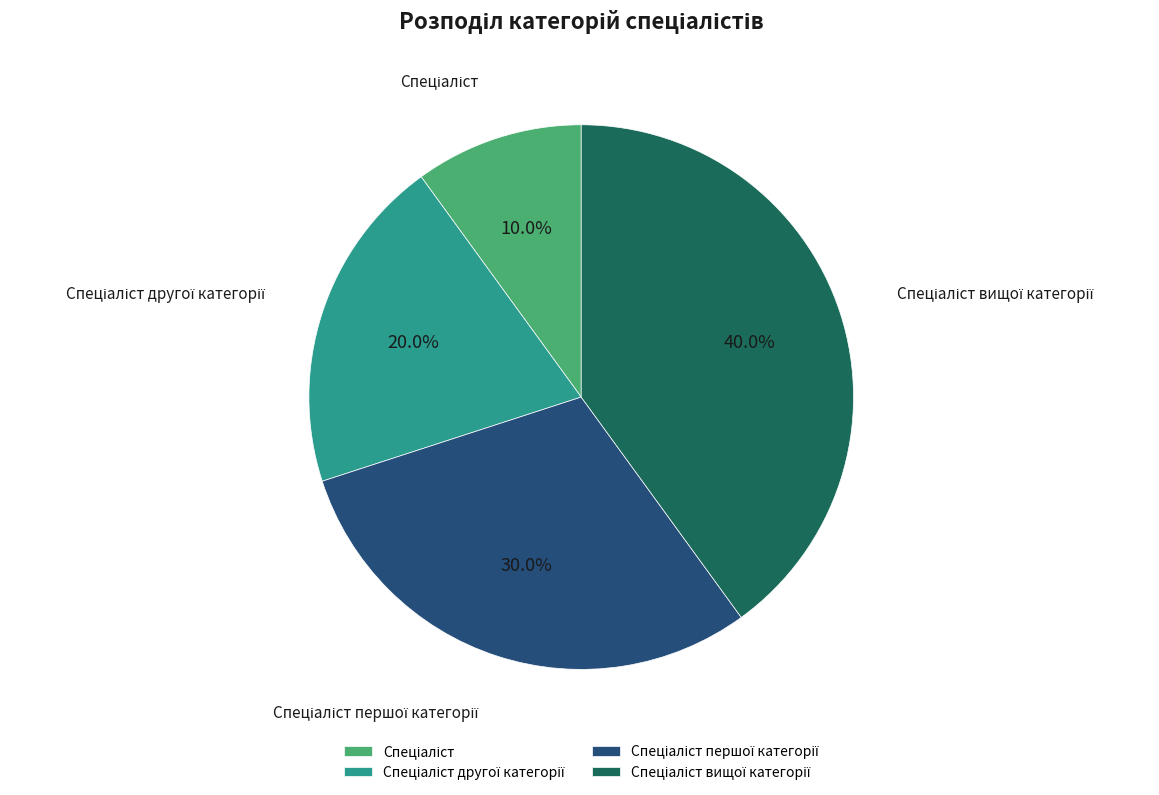

To the nearest percent, what is the average slice percentage?

25%